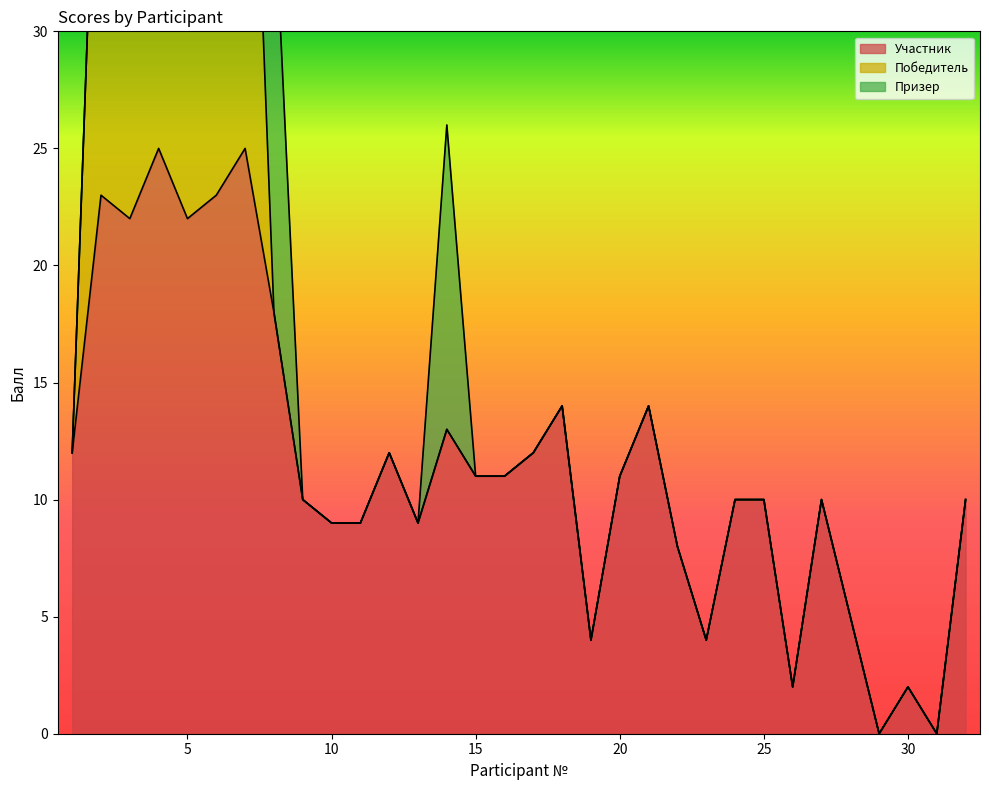

What is the maximum value for Участник?

25